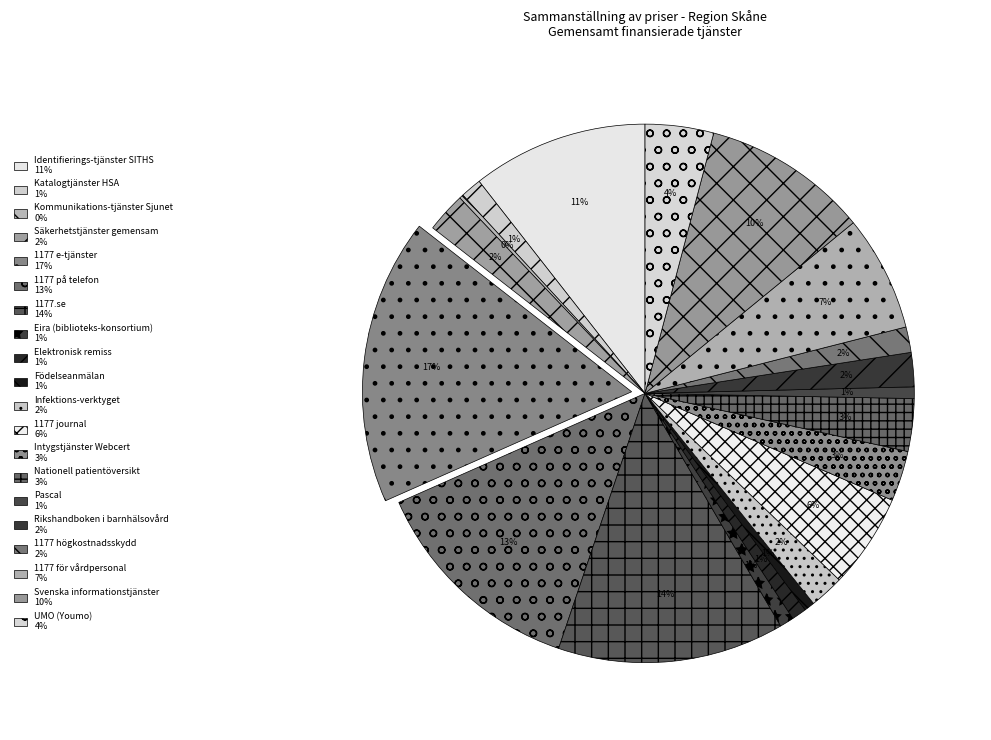

What percentage is NOT represented by 1177 på telefon?

86.8%